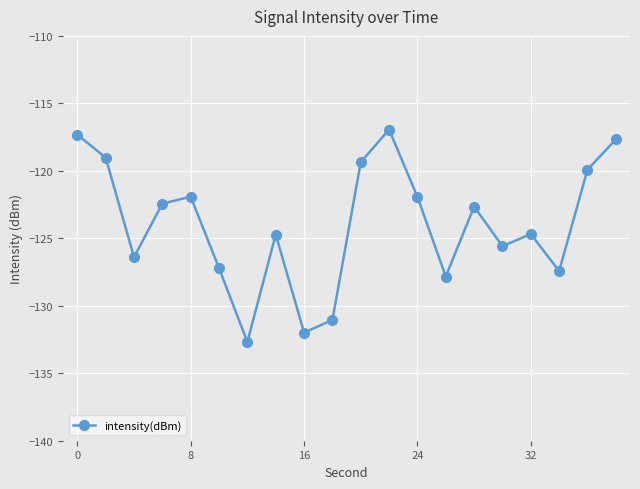

How many points are lower than both their immediate neighbors (excluding endpoints)?

6